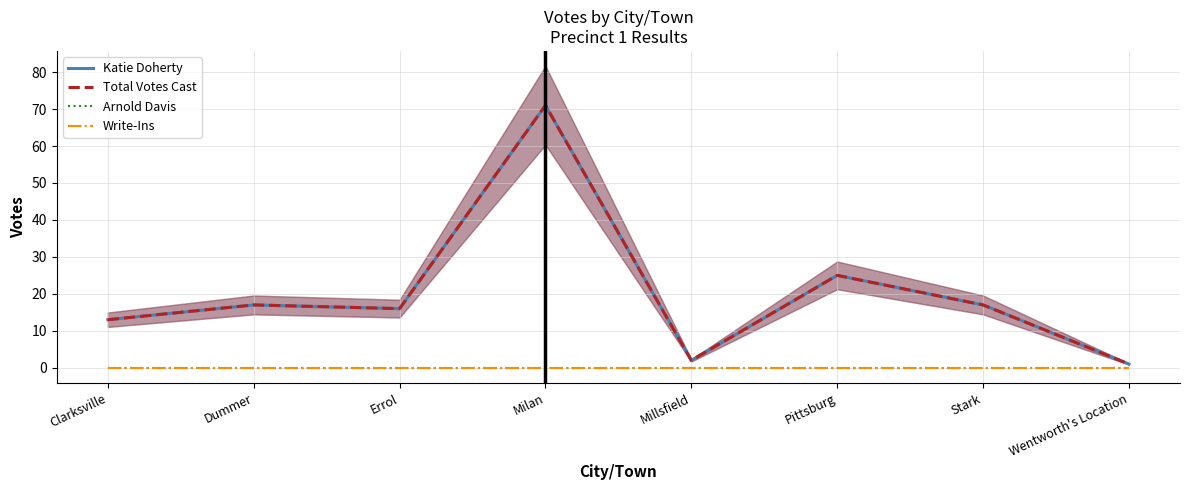

What is the greatest value displayed?

71